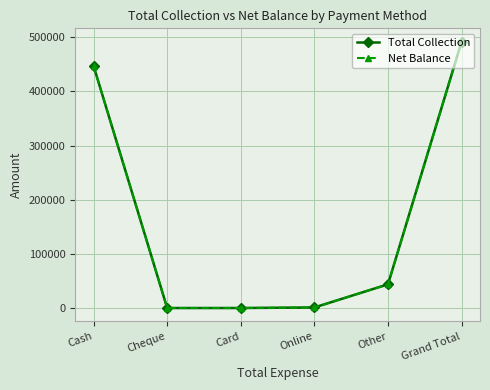

What is the label of the 3rd point from the right?

Online